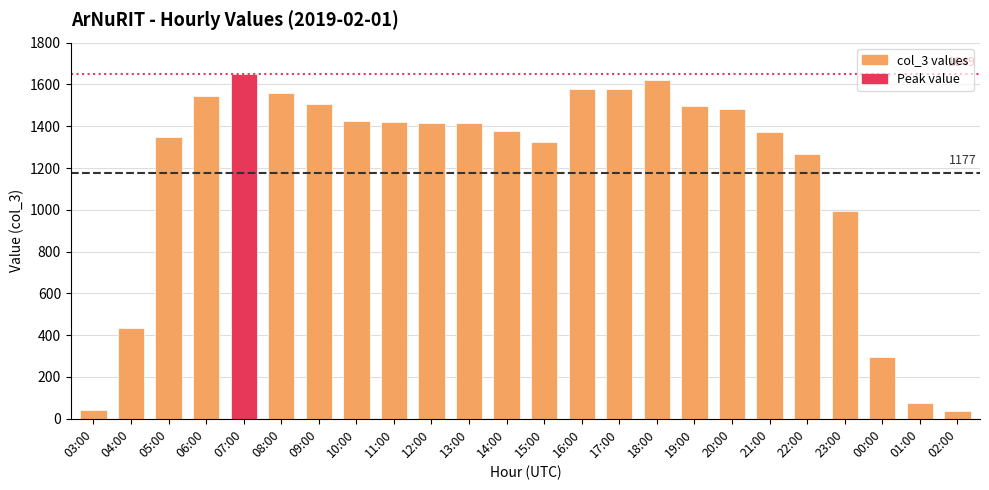

What is the label of the 3rd bar from the right?

00:00